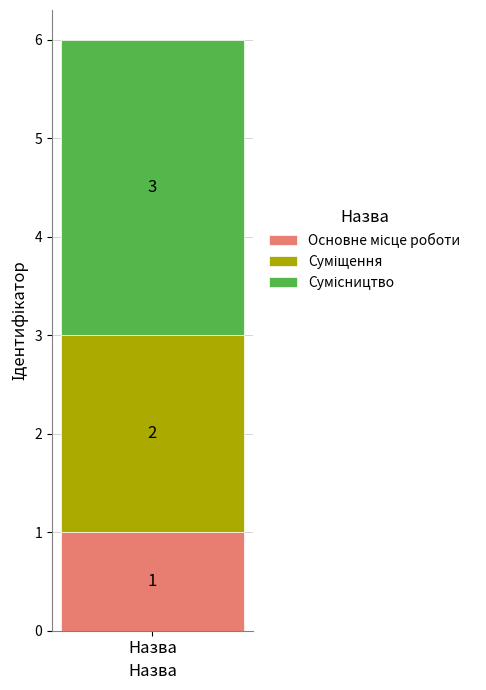

How many distinct data groups are displayed?

3